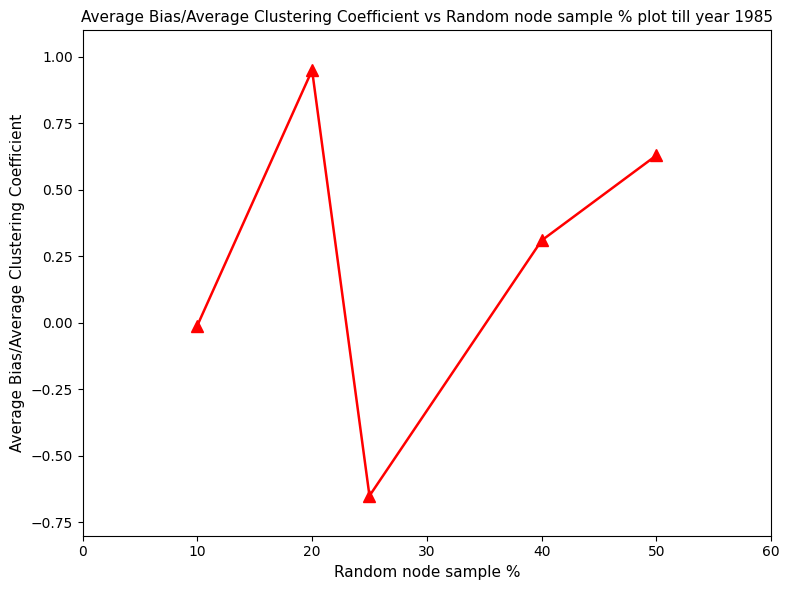

How many values are below zero?

2